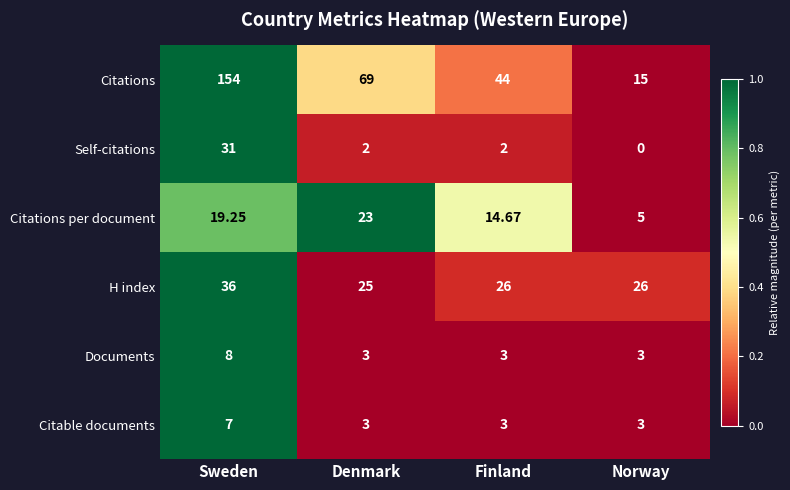

Which category has the lowest value across all series?

Norway